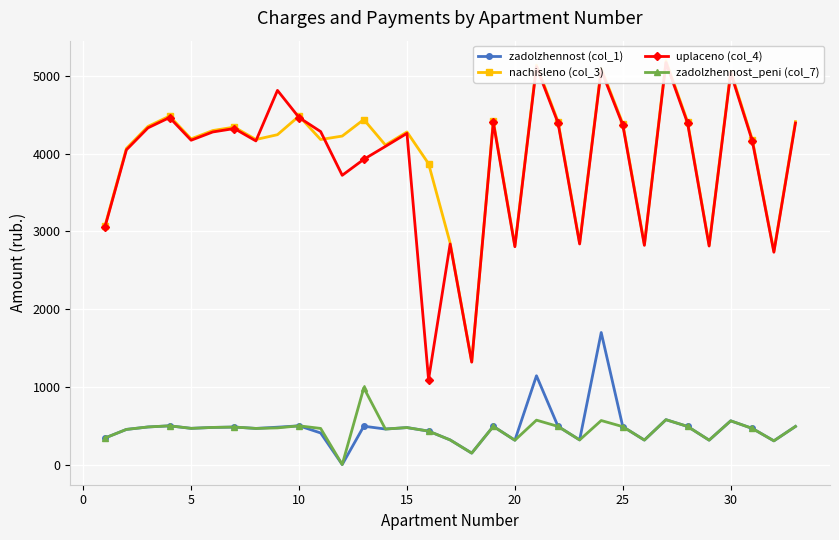

What is the maximum value for zadolzhennost_peni (col_7)?

987.0